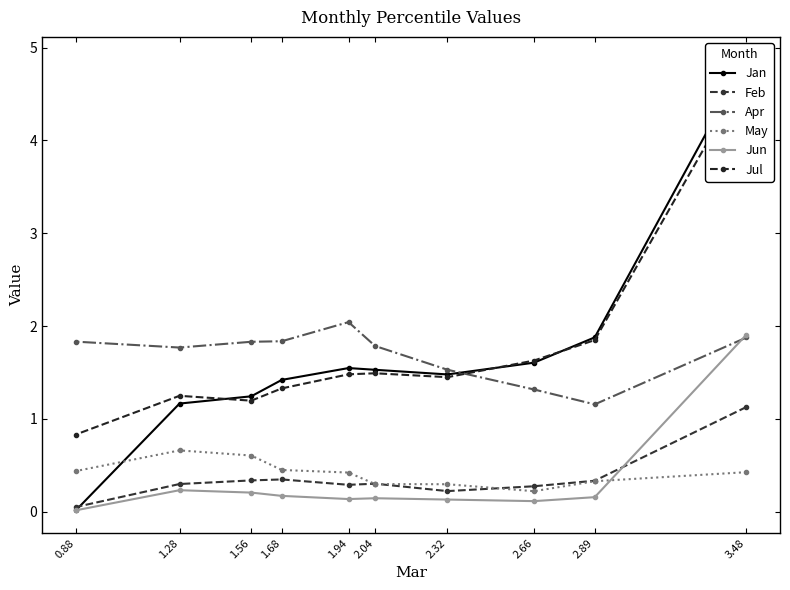

Is the value of Jun at 1.68 greater than the value of Feb at 2.89?

No